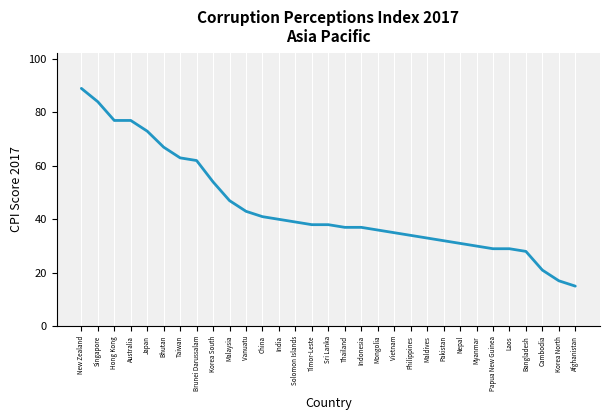

What is the sum of the values at Korea South and Papua New Guinea?

83